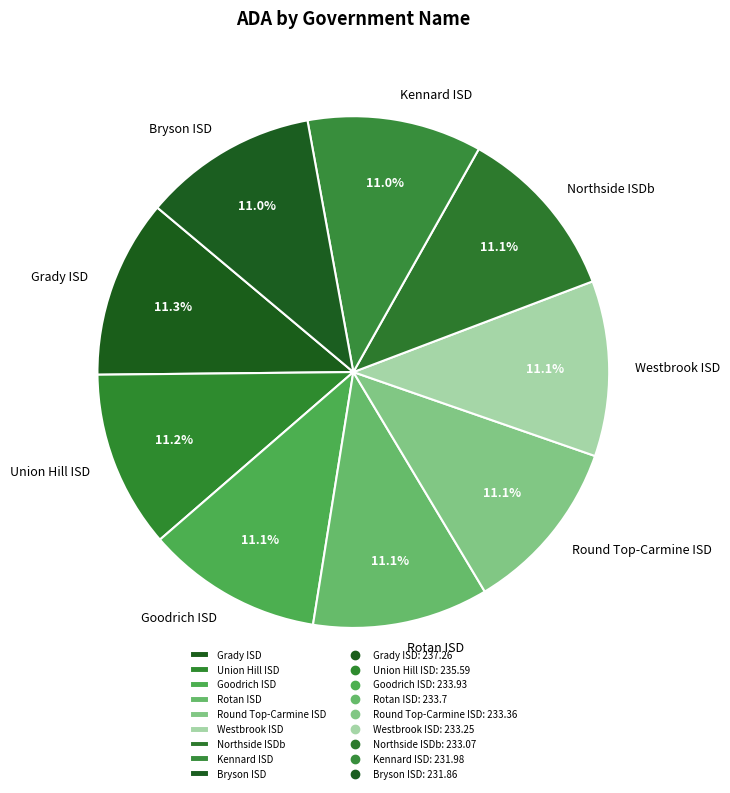

How much of the chart is everything except Goodrich ISD?

88.9%